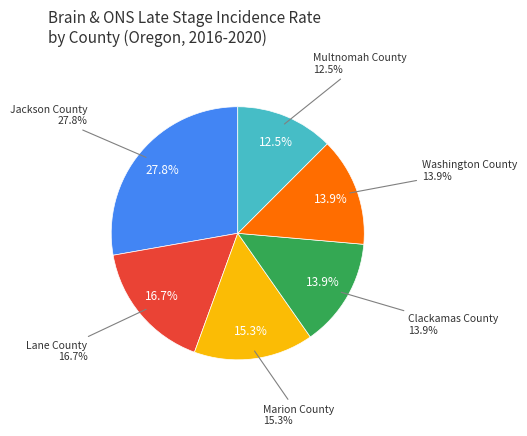

Do Clackamas County and Washington County together represent more than half of the pie?

No